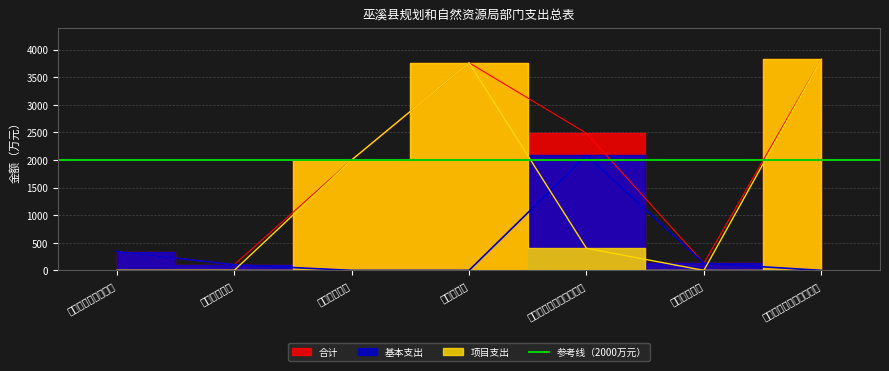

What is the value of the 合计 point at the 4th from the left?

3761.0